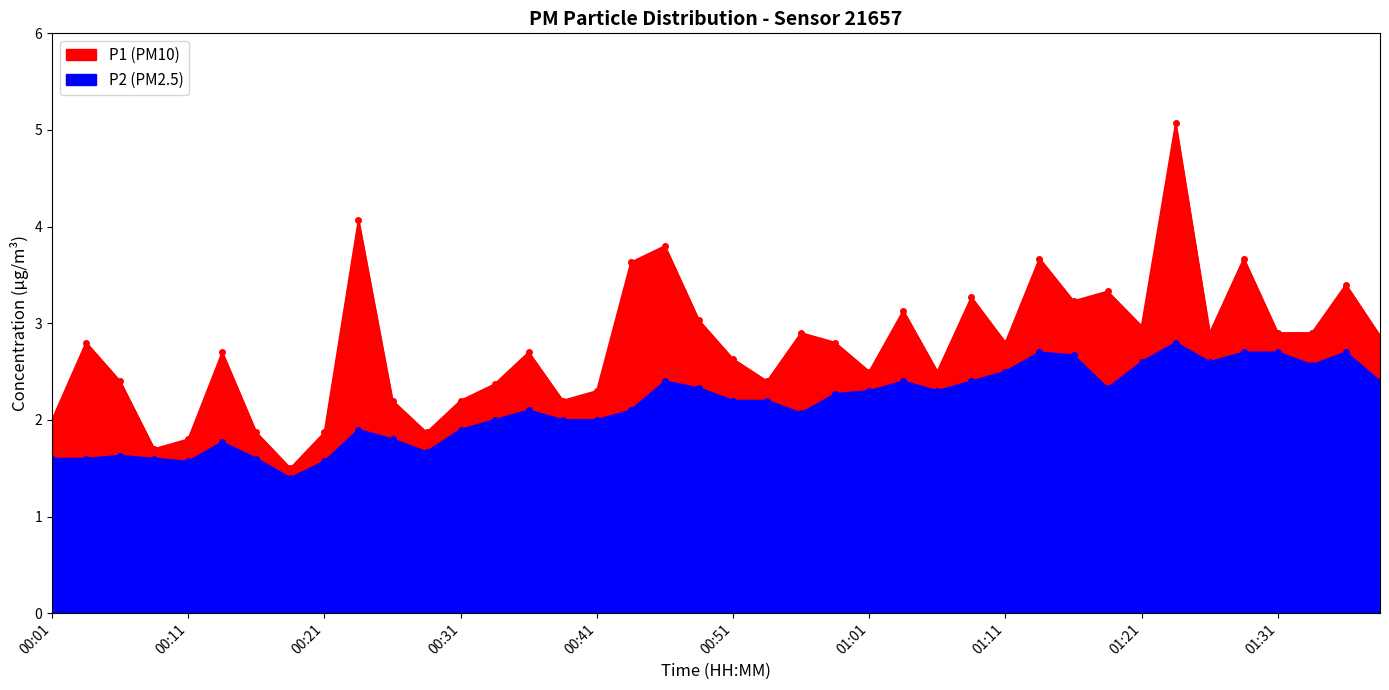

What is the label of the 31st point from the right?

00:24